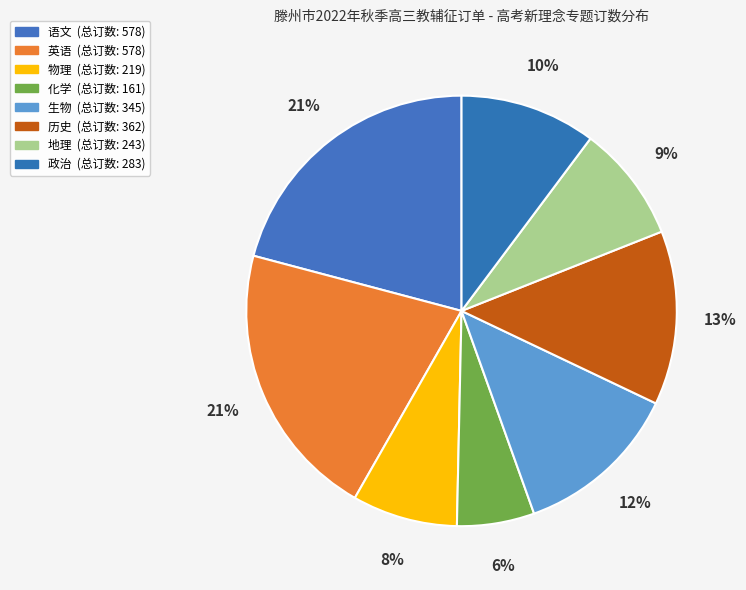

Which category has the biggest portion of the pie?

语文